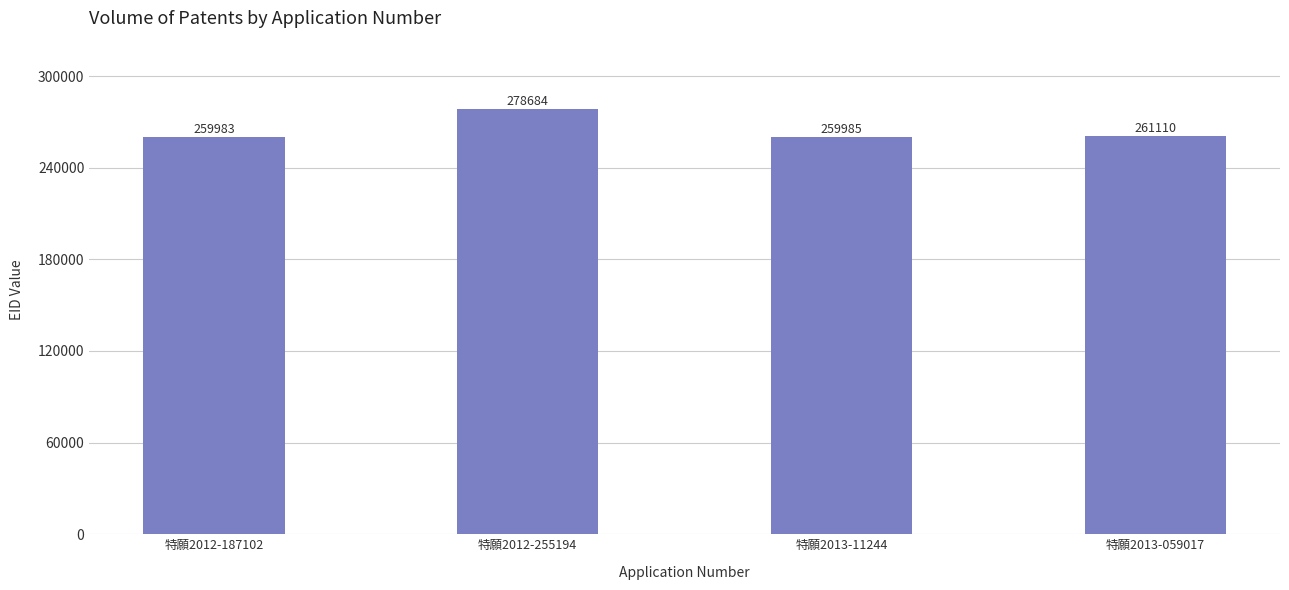

At which label is the value closest to 269333?

特願2013-059017